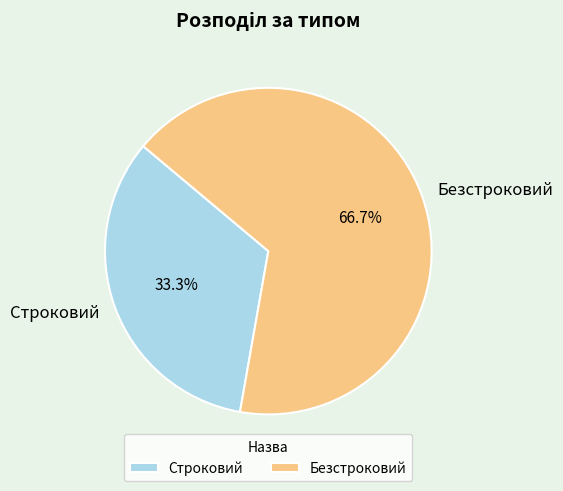

Which has a higher value, Безстроковий or Строковий?

Безстроковий